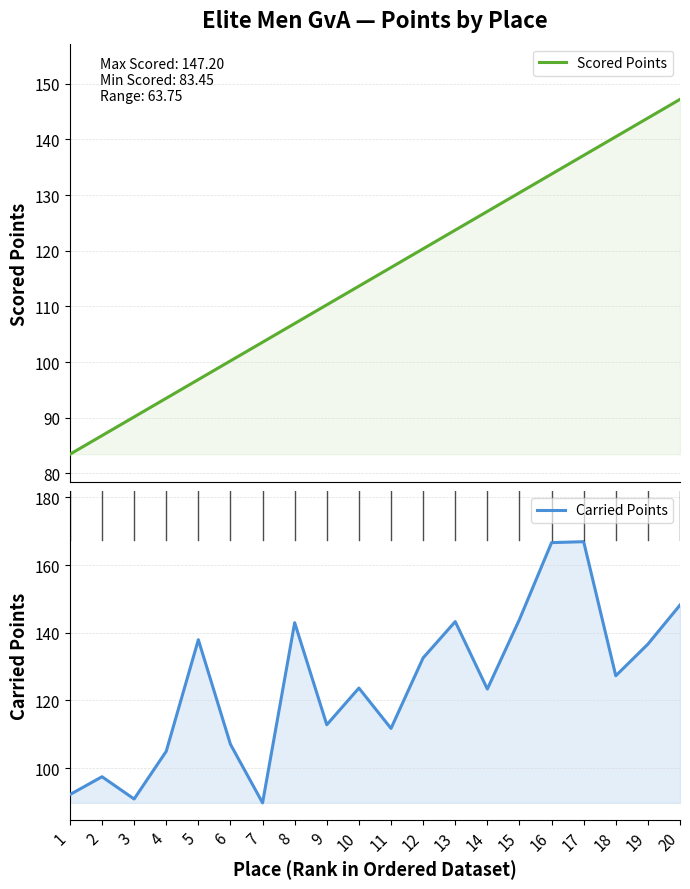

Which series has the widest spread of values?

Carried Points